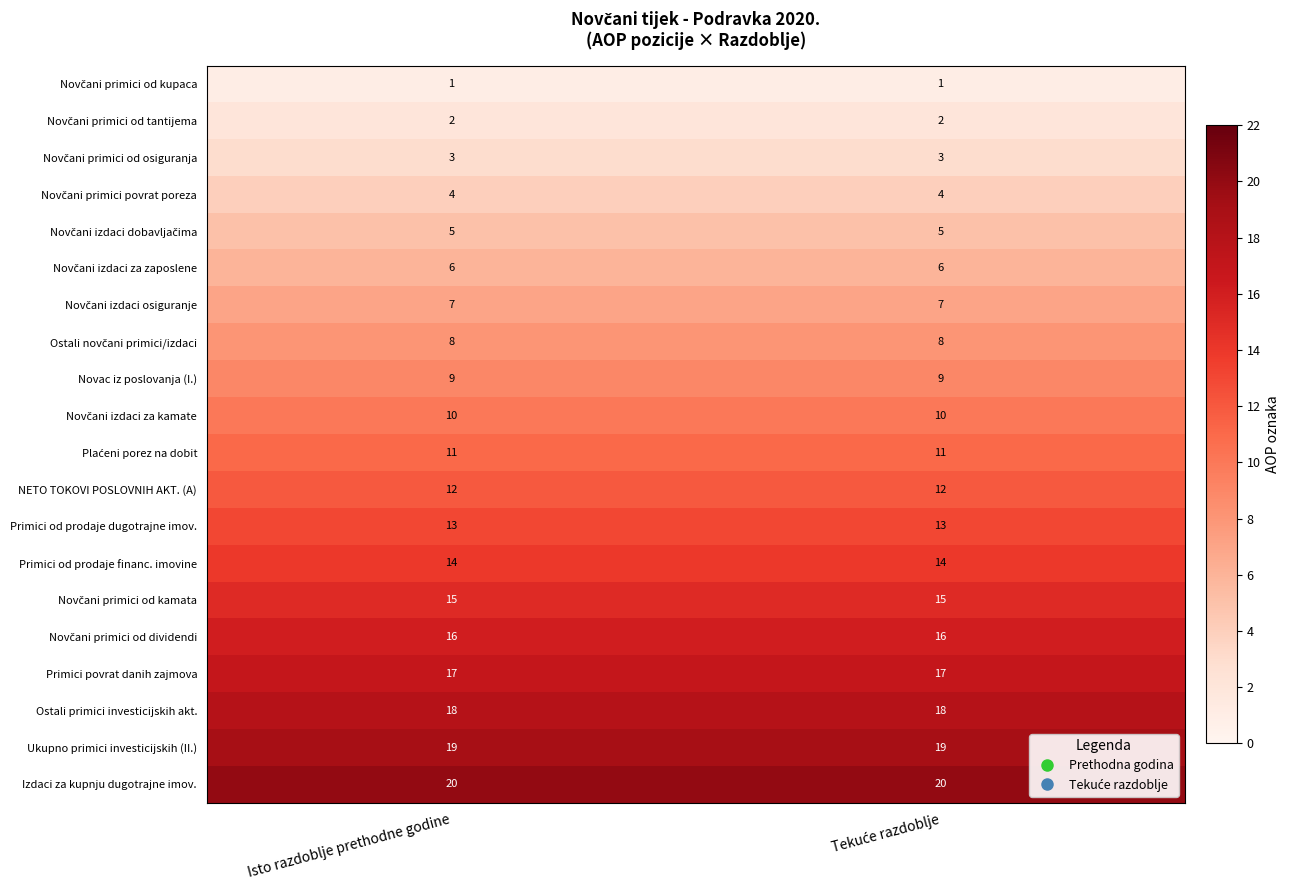

Which series has the largest total across all categories?

Izdaci za kupnju dugotrajne imov.